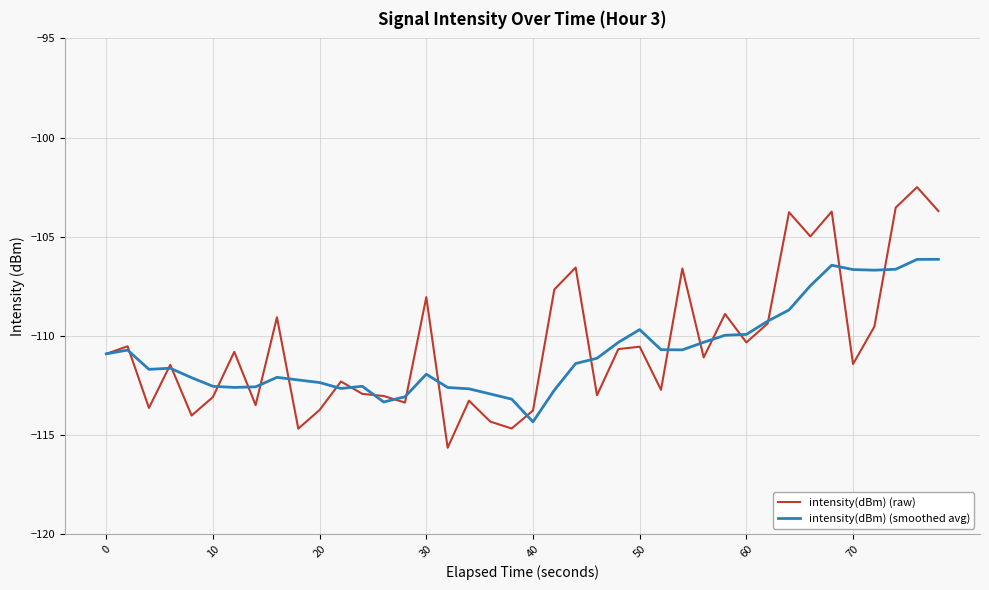

What are all the series names shown in the legend?

intensity(dBm) (raw), intensity(dBm) (smoothed avg)